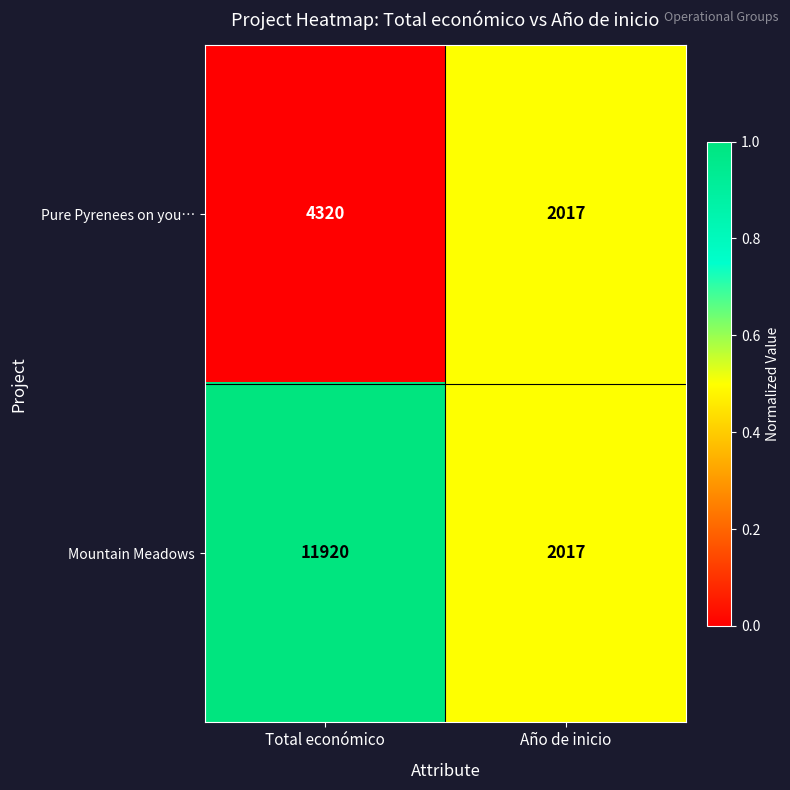

Reading left to right, extract all data points from this chart.

Pure Pyrenees on you…: Total económico=4320	Año de inicio=2017
Mountain Meadows: Total económico=11920	Año de inicio=2017